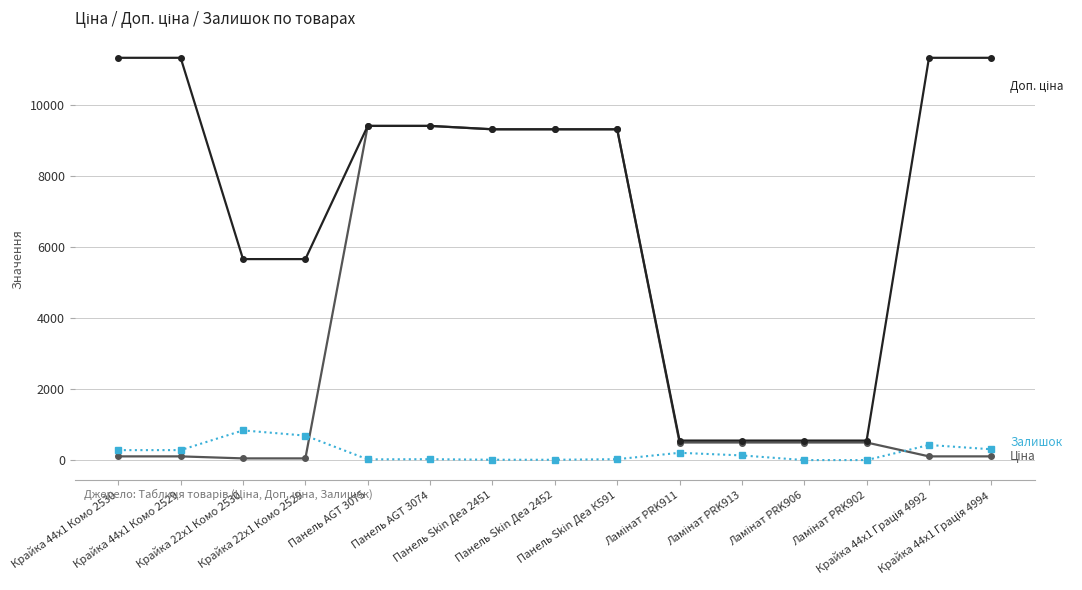

What is the maximum value shown in the chart?

11334.0